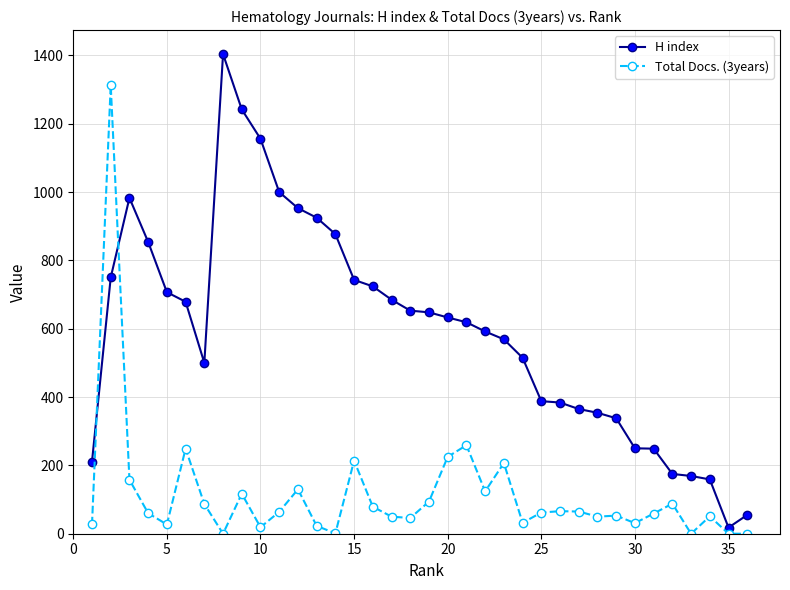

What are all the series names shown in the legend?

H index, Total Docs. (3years)